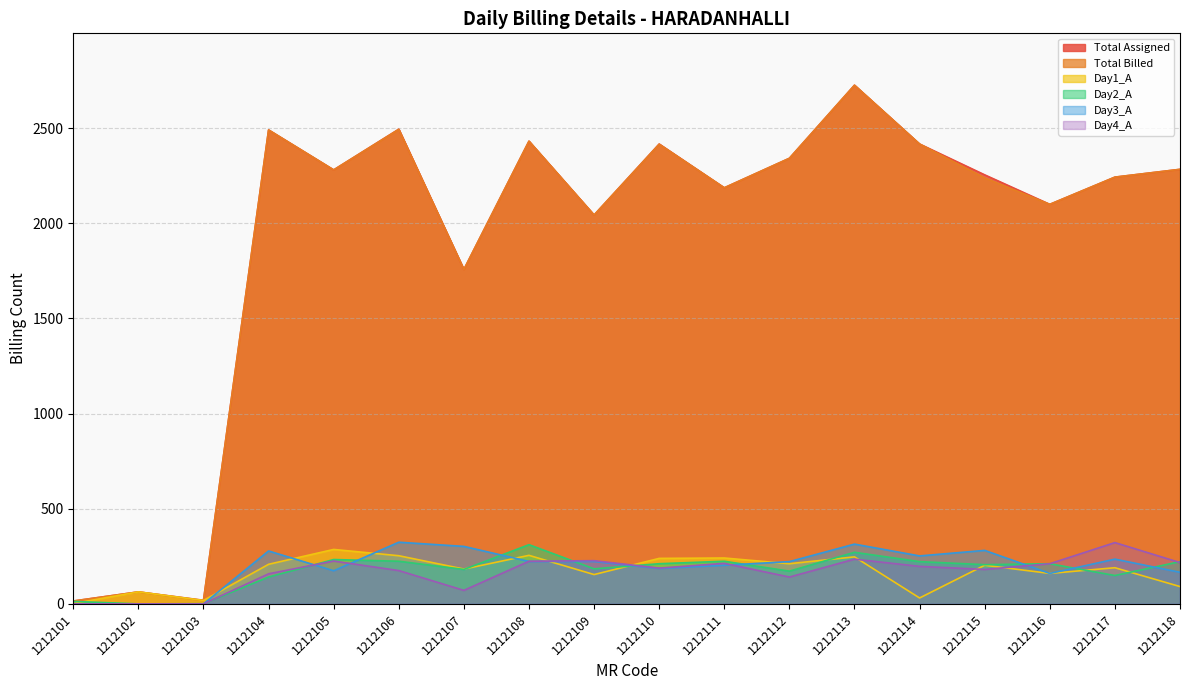

What is the difference between the maximum and minimum values in the Day4_A series?

322